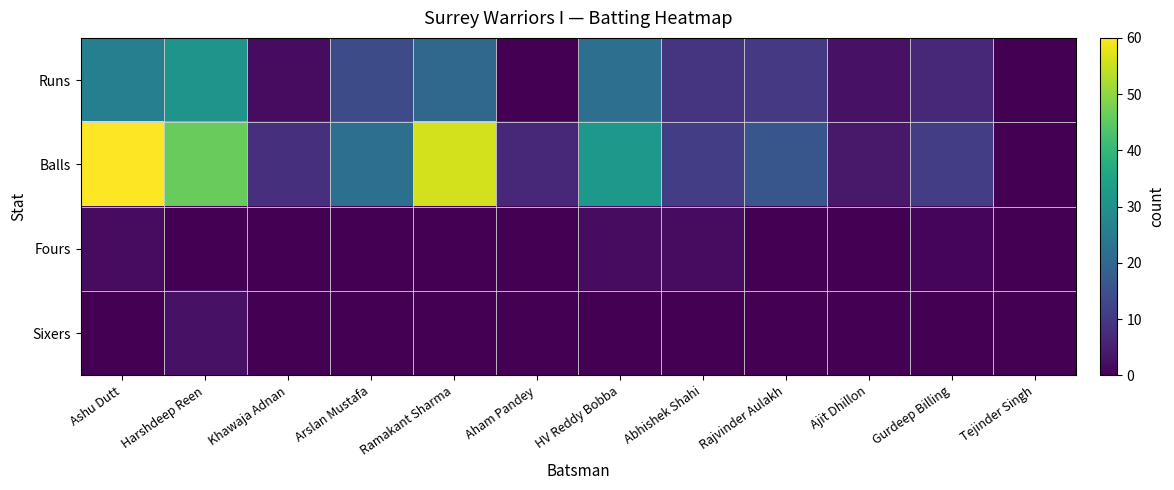

Which series changed the most between Ashu Dutt and Aham Pandey?

Balls